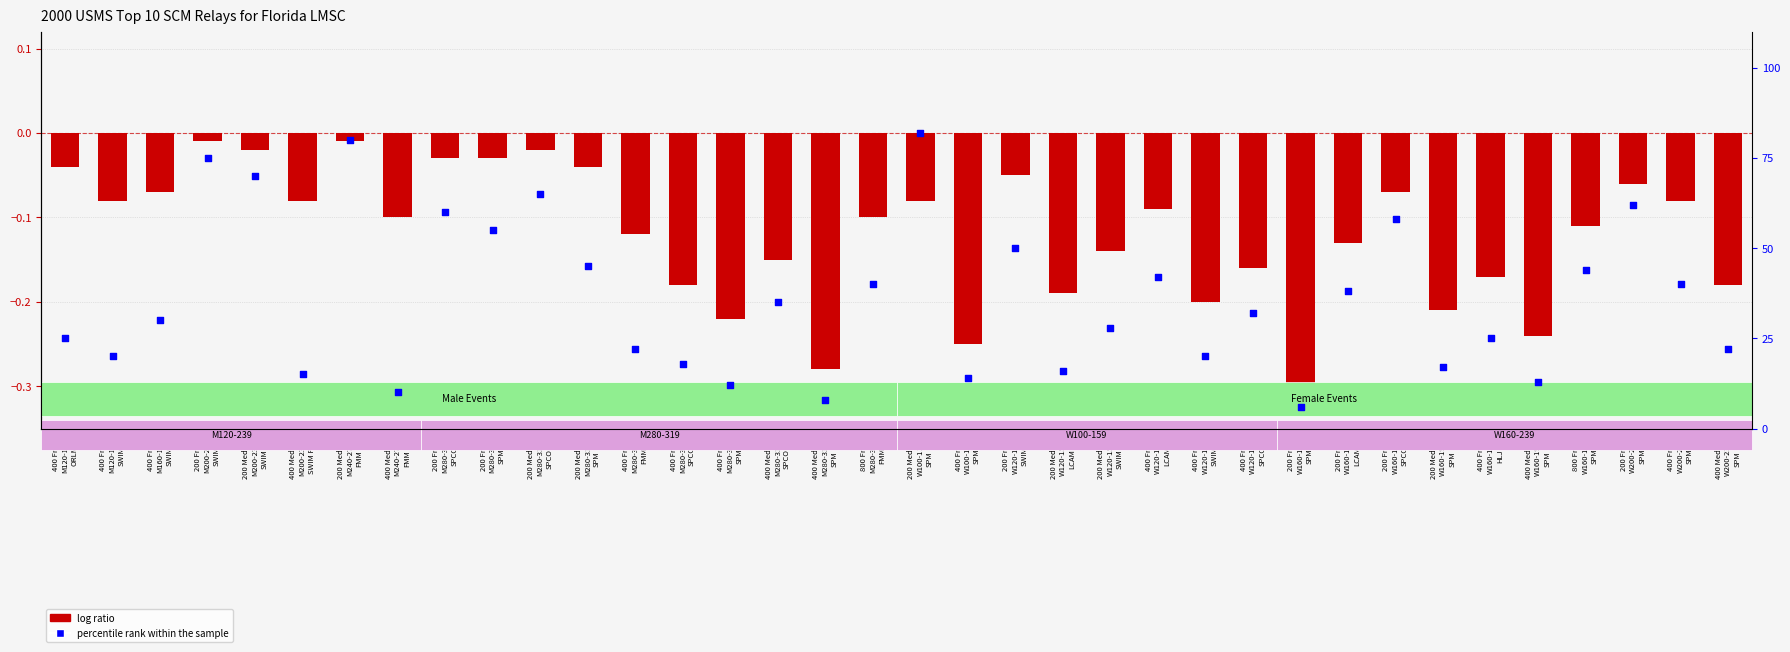

Which series reaches the minimum Y coordinate?

log ratio